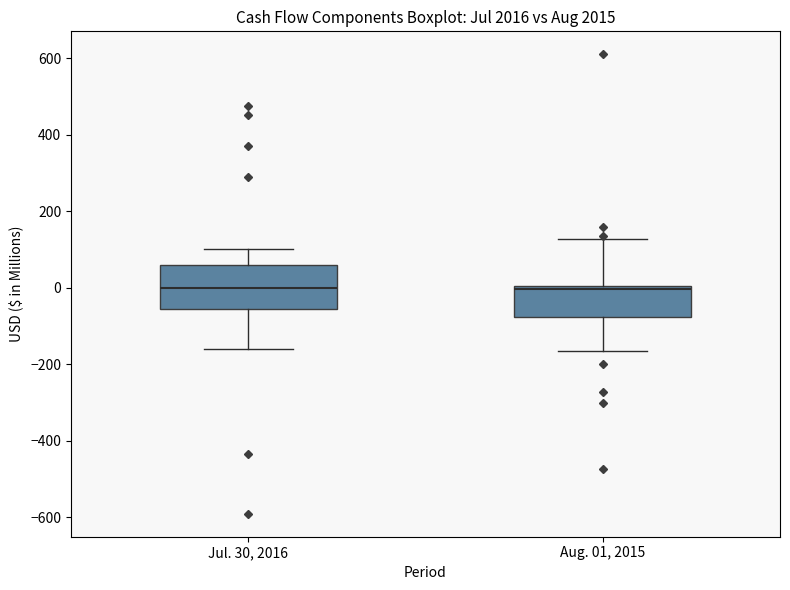

Reading left to right, read every box against the y-axis: the position of its median line, the range the box covers, and the ends of its whiskers. The values are not printed on the chart, so give them approximately, as read against the axis.

Jul. 30, 2016: median 0, box -60 to 60, whiskers -160 to 100
Aug. 01, 2015: median 0 (just below the box's upper edge), box -80 to 0, whiskers -160 to 120